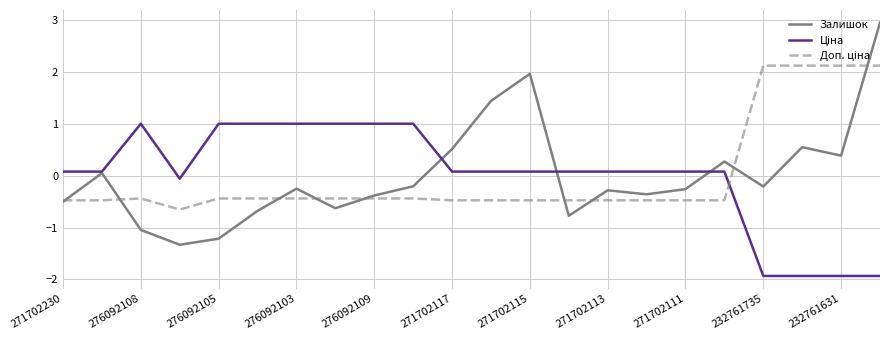

In Залишок, how many points are higher than both neighbors (excluding endpoints)?

6